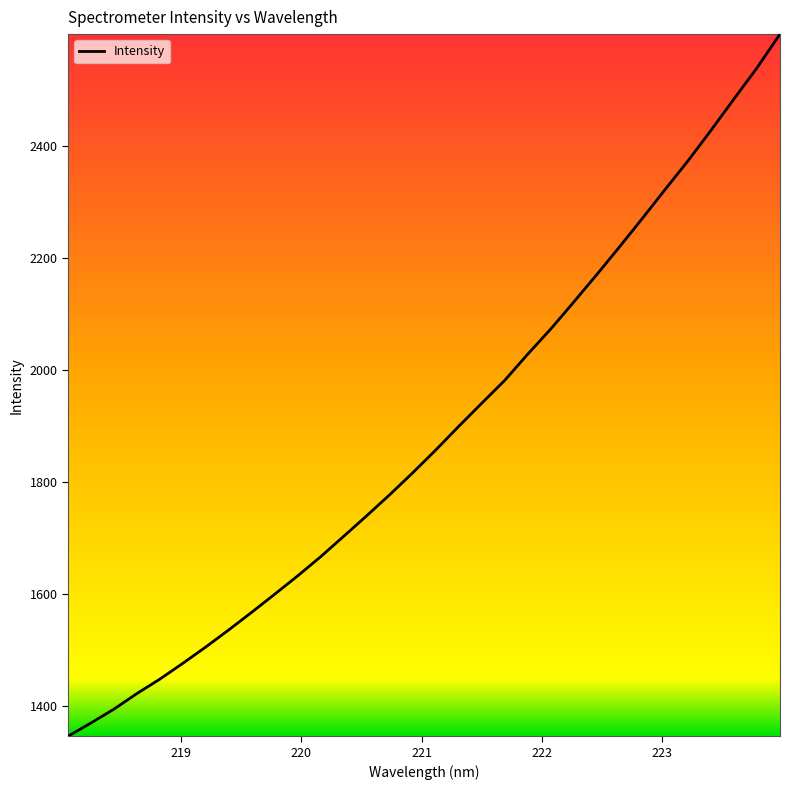

What is the greatest value displayed?

2599.7